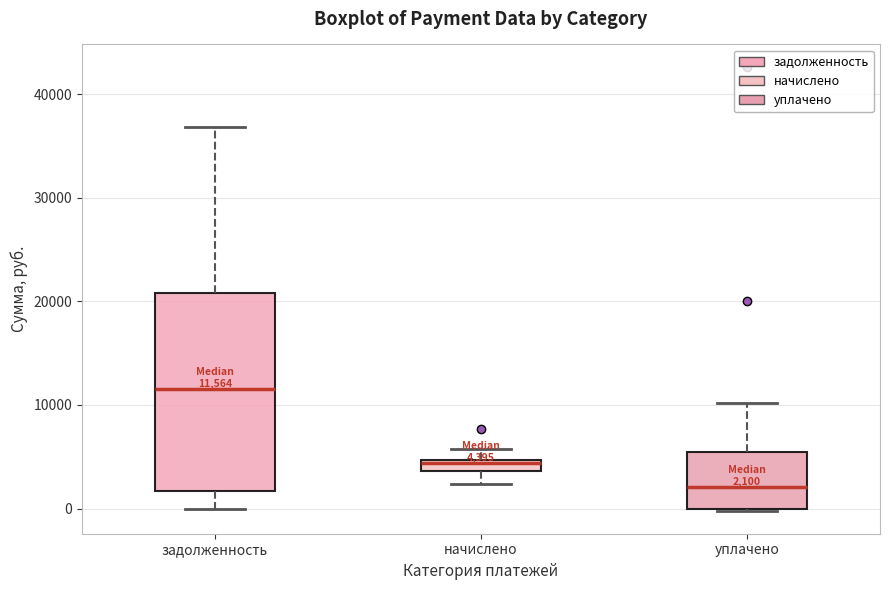

Which box is the tallest, from its lower edge to its upper edge?

задолженность